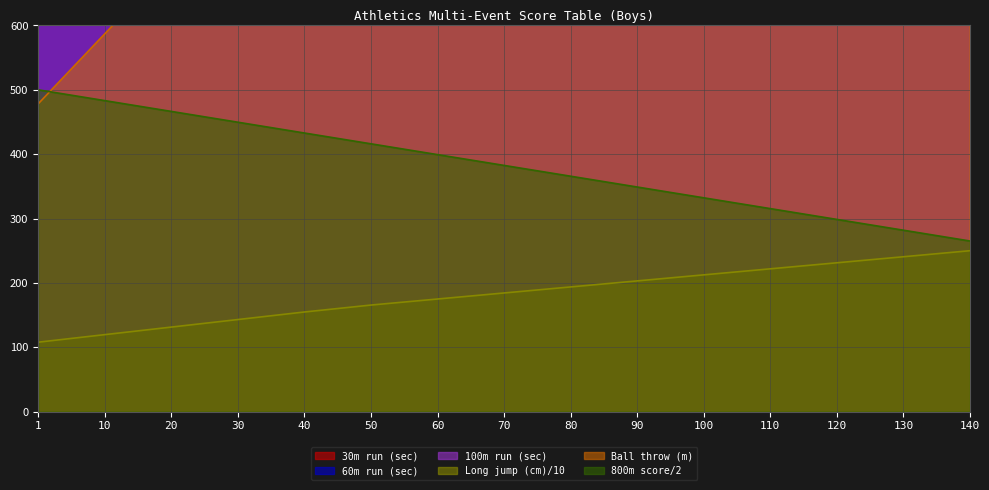

The 800m score/2 series shows 365.8 at 80. True or false?

True